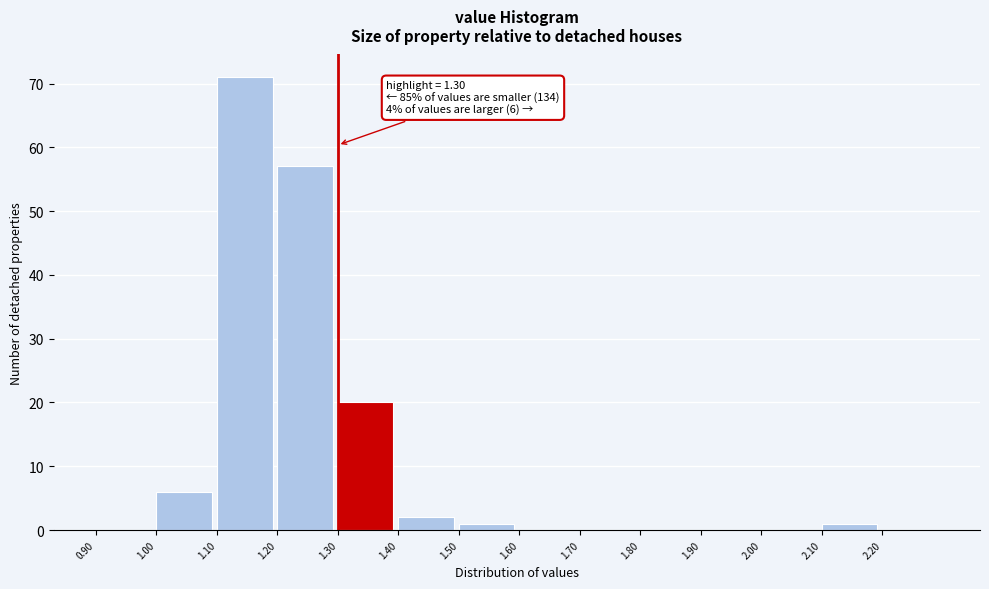

Which range on the x-axis has the tallest bar?

1.1 to 1.2